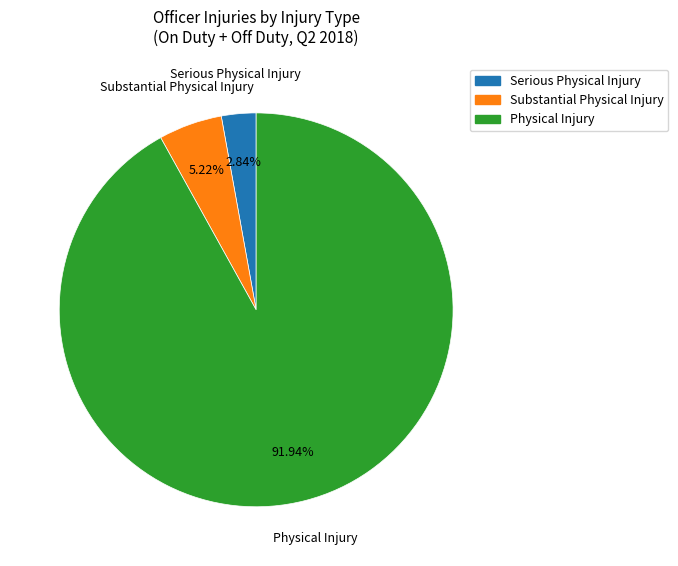

Which category has the biggest portion of the pie?

Physical Injury